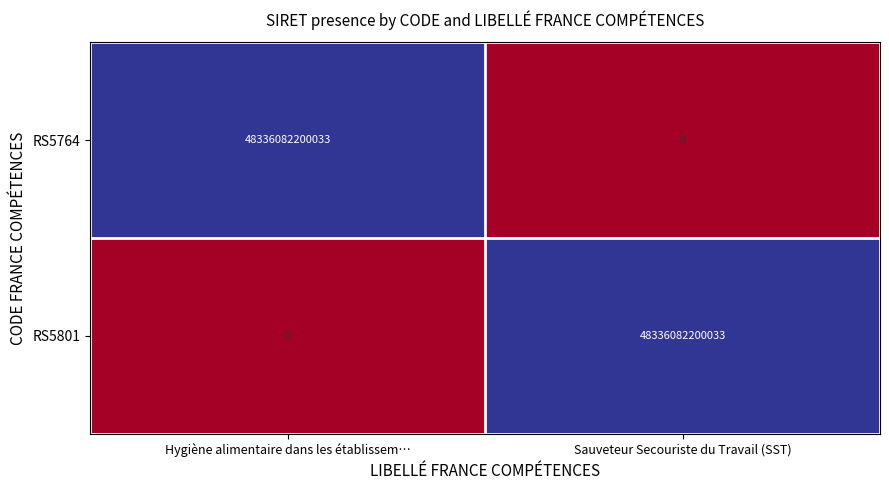

What is the difference between the highest and lowest values at Sauveteur Secouriste du Travail (SST)?

48336082200033